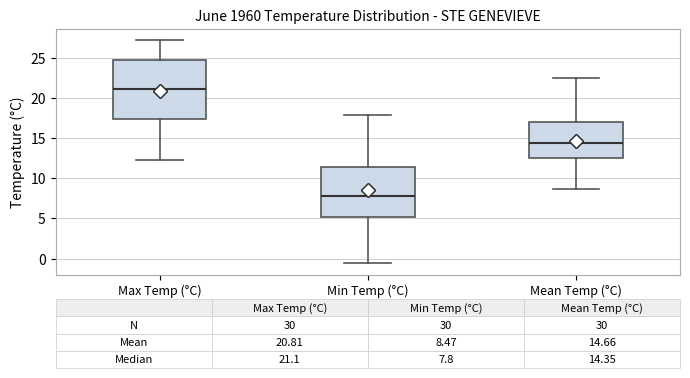

Which box's median line is the highest?

Max Temp (°C)